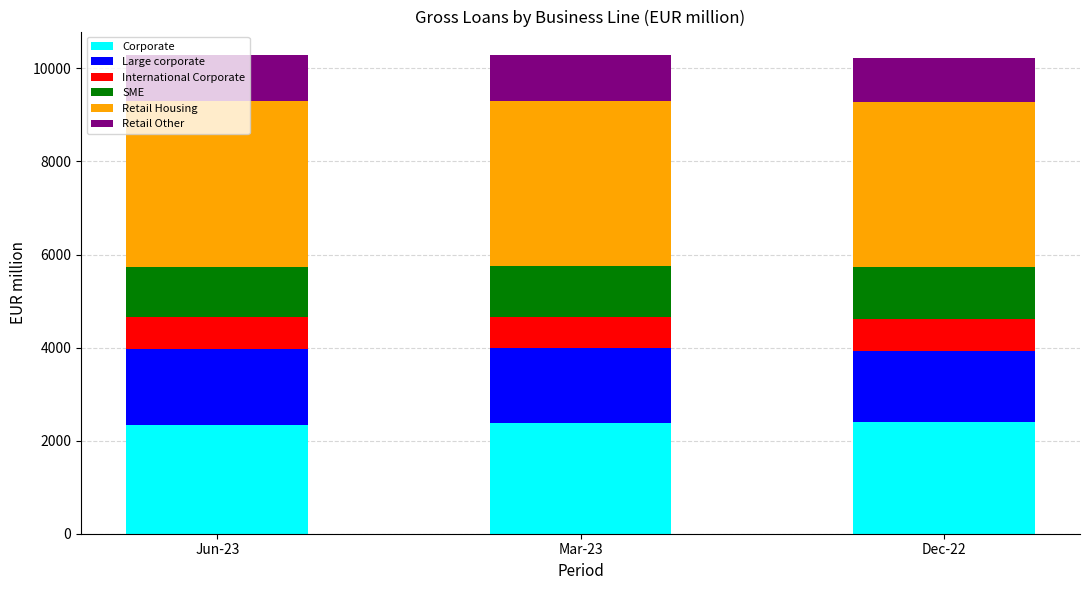

What is the minimum value for Corporate?

2342.6